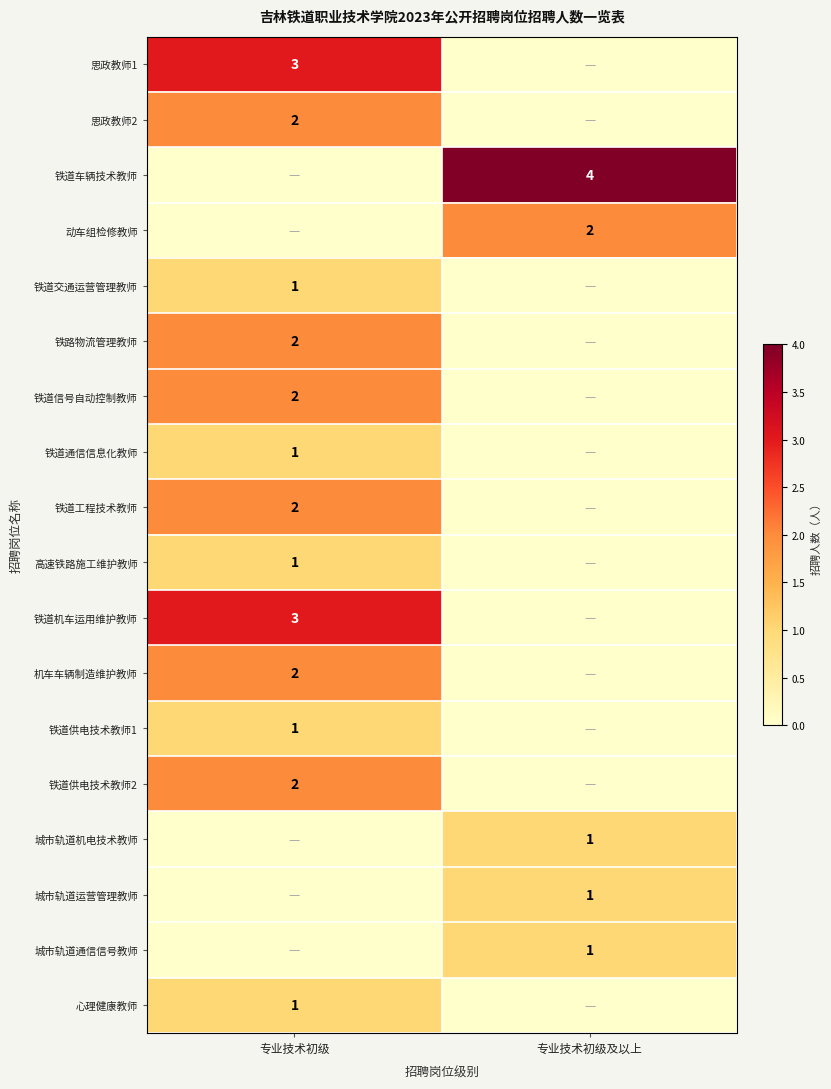

Is it true that 铁道工程技术教师 equals 2 at 专业技术初级?

True